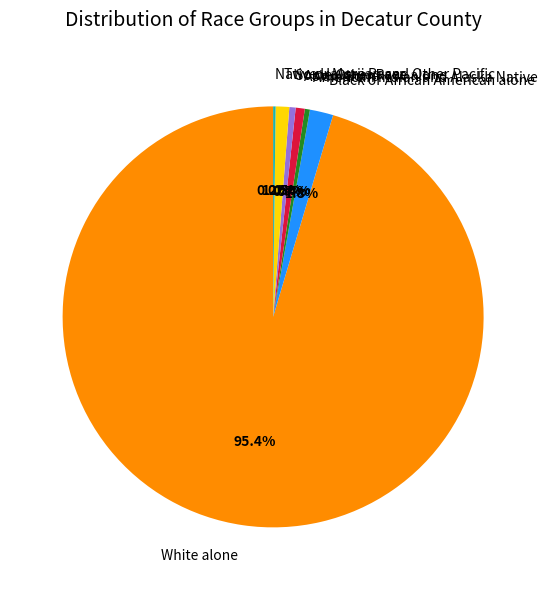

Which category accounts for the majority?

White alone